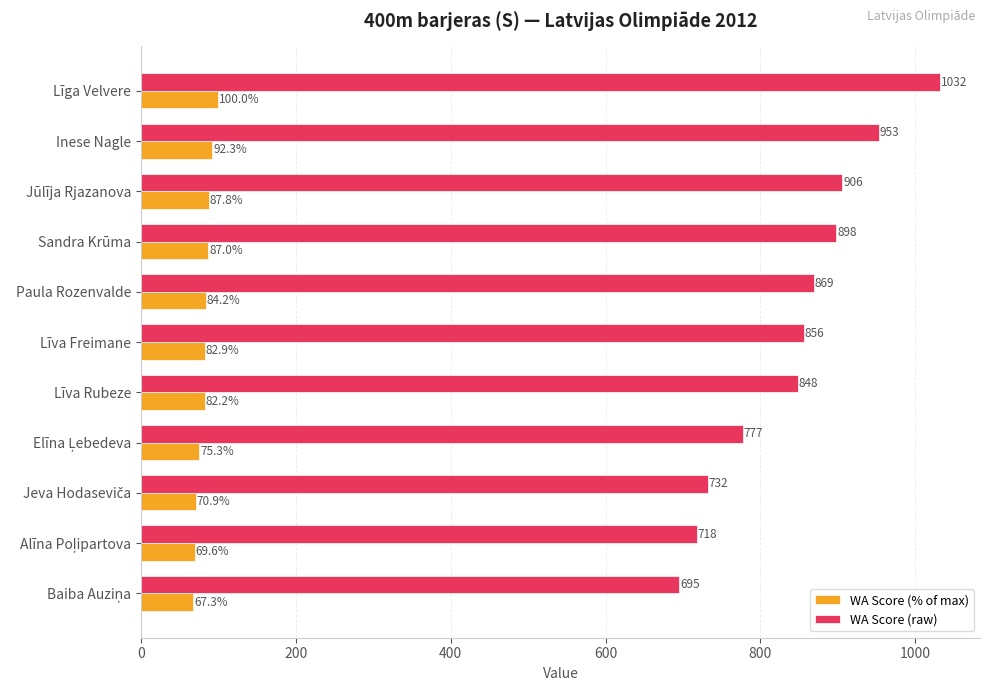

What is the difference between the highest and lowest values at Sandra Krūma?

811.0